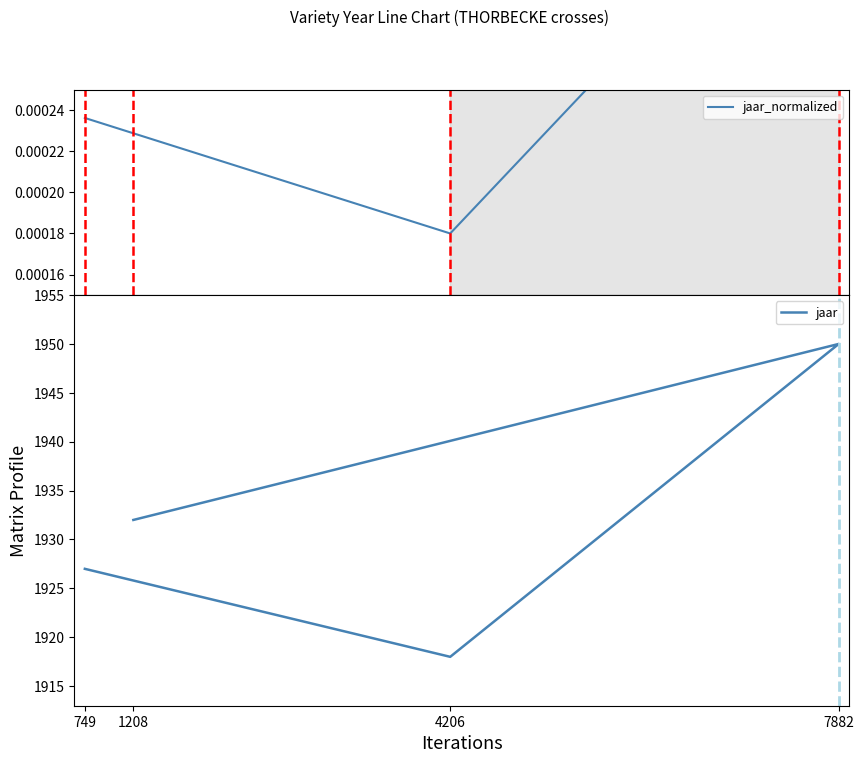

What is the approximate value of jaar at 1208?

1932.0